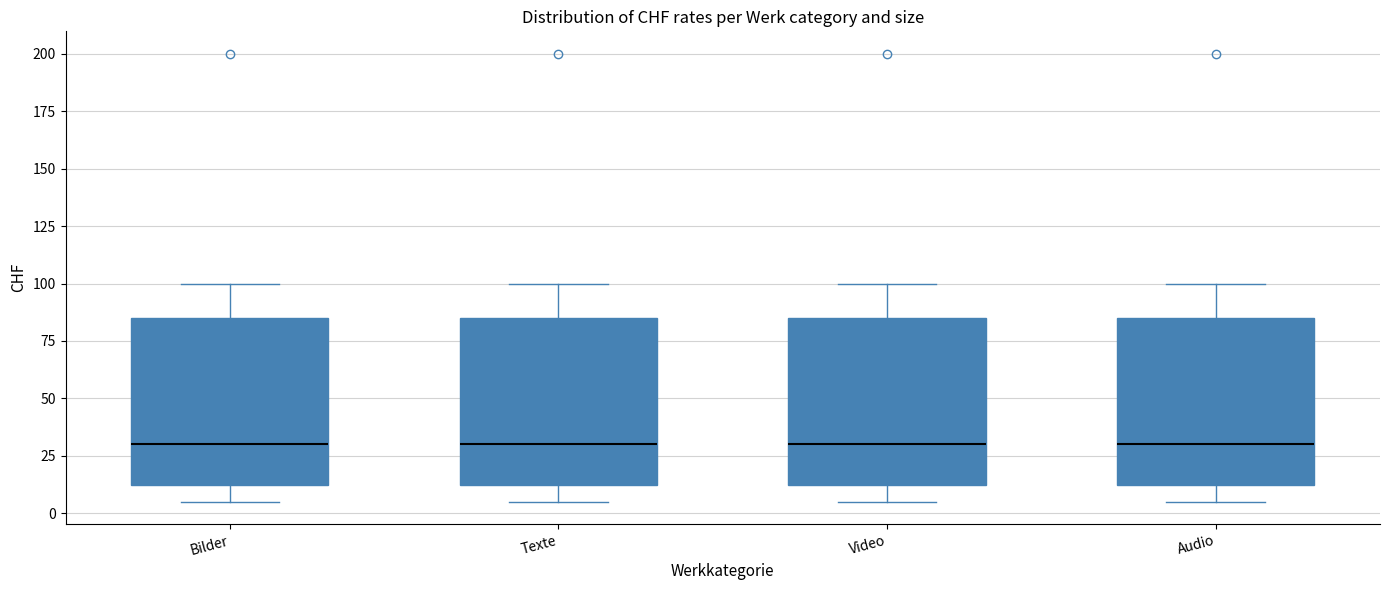

Reading left to right, read every box against the y-axis: the position of its median line, the range the box covers, and the ends of its whiskers. The values are not printed on the chart, so give them approximately, as read against the axis.

Bilder: median 30, box 15 to 85, whiskers 5 to 100
Texte: median 30, box 15 to 85, whiskers 5 to 100
Video: median 30, box 15 to 85, whiskers 5 to 100
Audio: median 30, box 15 to 85, whiskers 5 to 100